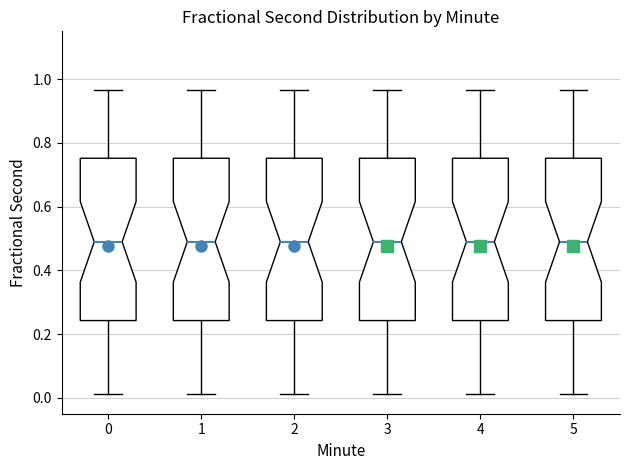

Reading left to right, transcribe this box plot: for each box, give where its median line is, the range the box spans, and where its two whiskers end, as read against the y-axis. The values are not printed on the chart, so give them approximately, as read against the axis.

0: median 0.48, box 0.24 to 0.76, whiskers 0.02 to 0.96
1: median 0.48, box 0.24 to 0.76, whiskers 0.02 to 0.96
2: median 0.48, box 0.24 to 0.76, whiskers 0.02 to 0.96
3: median 0.48, box 0.24 to 0.76, whiskers 0.02 to 0.96
4: median 0.48, box 0.24 to 0.76, whiskers 0.02 to 0.96
5: median 0.48, box 0.24 to 0.76, whiskers 0.02 to 0.96